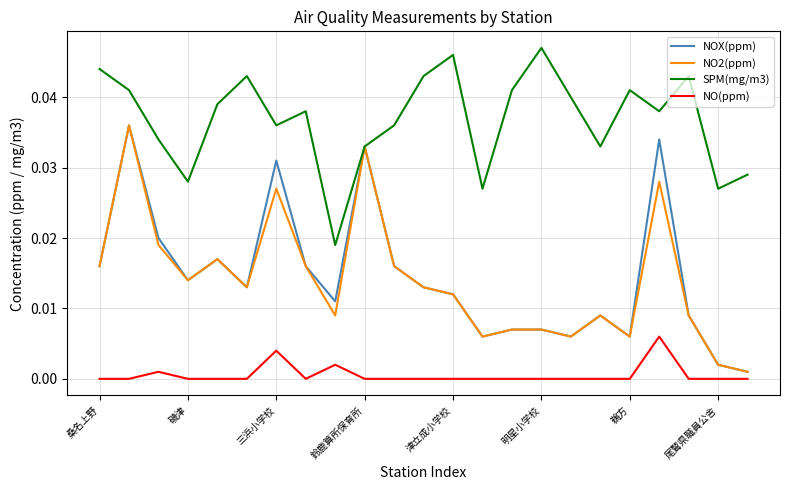

True or false: SPM(mg/m3) and NO(ppm) intersect in this chart.

False